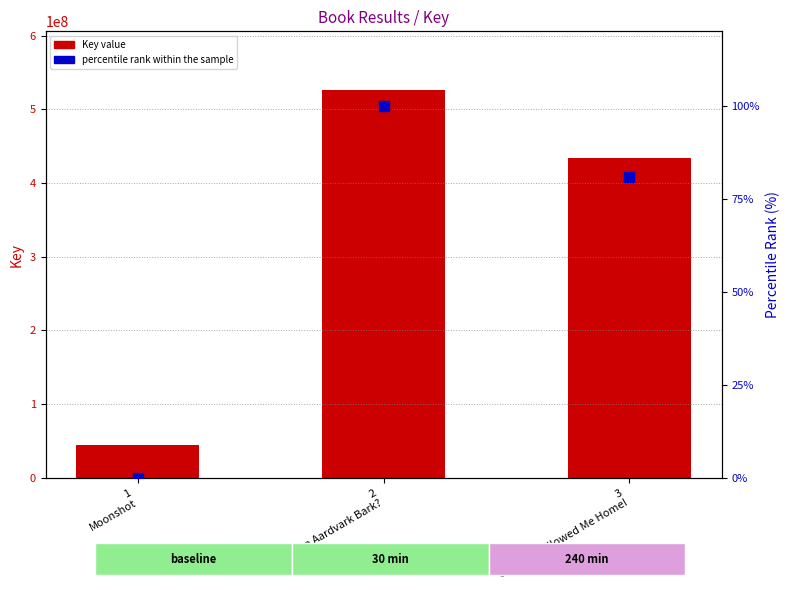

Which series reaches the maximum Y coordinate?

Key value